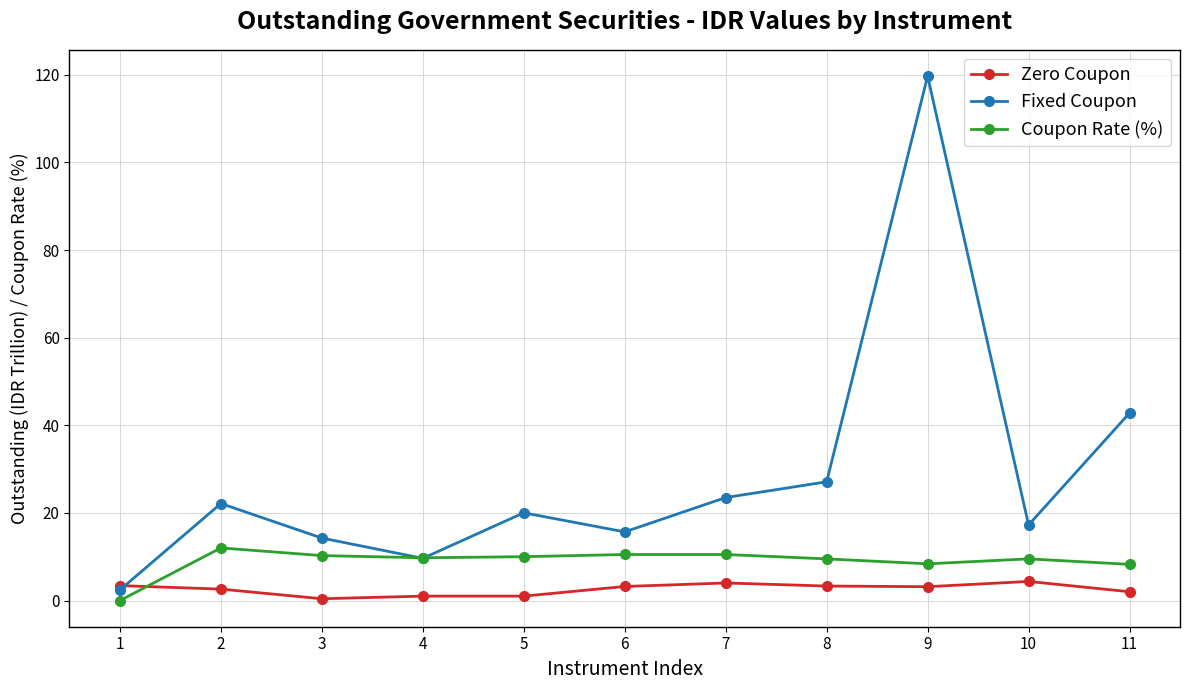

Read the Fixed Coupon value at 1.

2.4